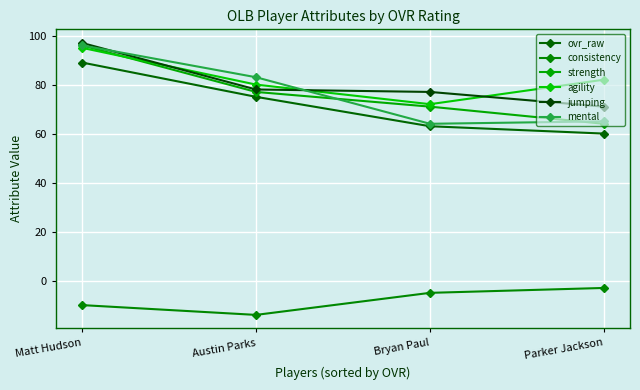

True or false: strength and ovr_raw intersect in this chart.

False